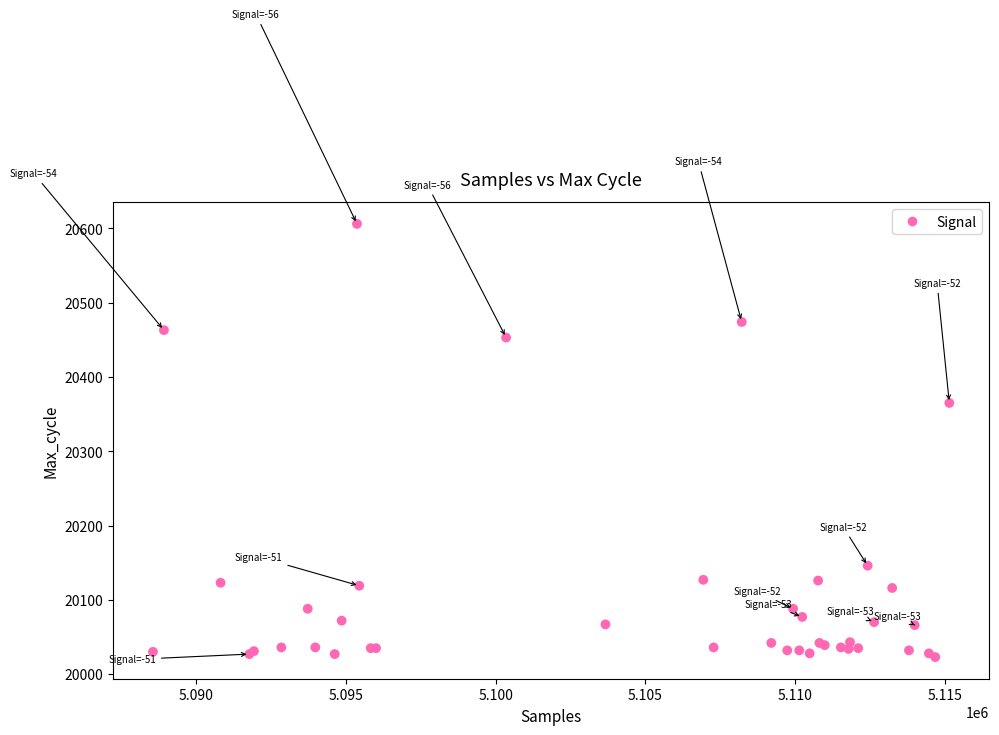

What Y value in the scatter plot is closest to 20314?

20365